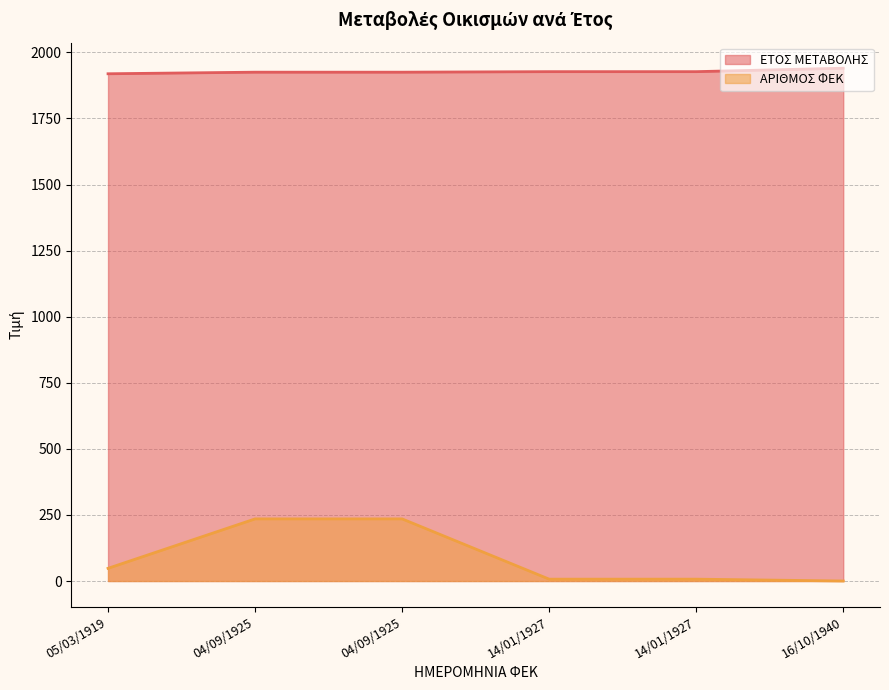

Reading left to right, list all the values displayed in this chart.

ΕΤΟΣ ΜΕΤΑΒΟΛΗΣ: 1919	1925	1925	1927	1927	1940
ΑΡΙΘΜΟΣ ΦΕΚ: 48	235	235	7	7	0